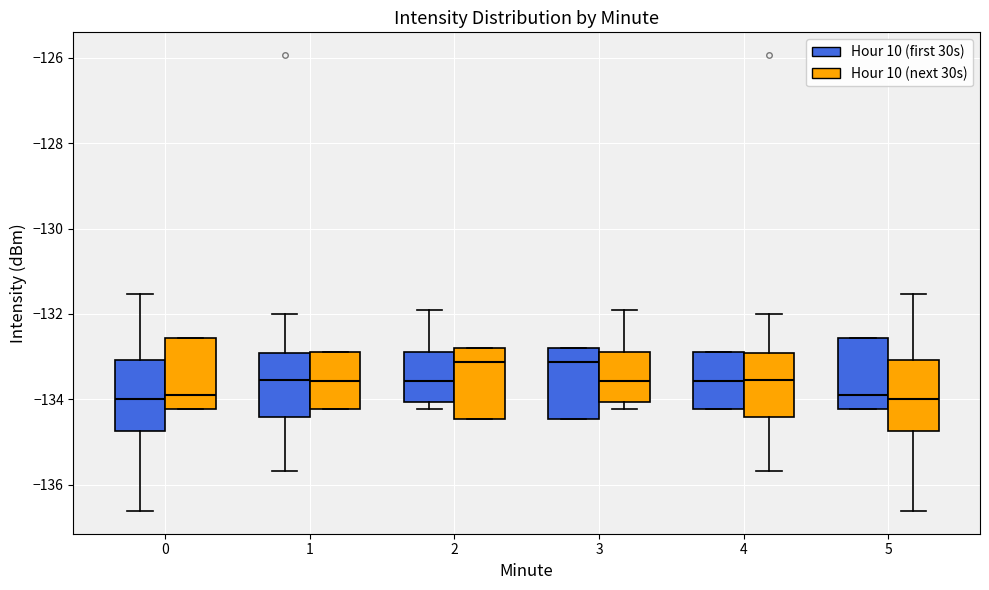

Reading left to right, transcribe this box plot: for each box, give where its median line is, the range the box spans, and where its two whiskers end, as read against the y-axis. The values are not printed on the chart, so give them approximately, as read against the axis.

0 (Hour 10 (first 30s)): median -134.0, box -134.8 to -133.0, whiskers -136.6 to -131.6
0 (Hour 10 (next 30s)): median -134.0, box -134.2 to -132.6, whiskers -134.2 to -132.6
1 (Hour 10 (first 30s)): median -133.6, box -134.4 to -133.0, whiskers -135.6 to -132.0
1 (Hour 10 (next 30s)): median -133.6, box -134.2 to -133.0, whiskers -134.2 to -133.0
2 (Hour 10 (first 30s)): median -133.6, box -134.0 to -133.0, whiskers -134.2 to -132.0
2 (Hour 10 (next 30s)): median -133.2, box -134.4 to -132.8, whiskers -134.4 to -132.8
3 (Hour 10 (first 30s)): median -133.2, box -134.4 to -132.8, whiskers -134.4 to -132.8
3 (Hour 10 (next 30s)): median -133.6, box -134.0 to -133.0, whiskers -134.2 to -132.0
4 (Hour 10 (first 30s)): median -133.6, box -134.2 to -133.0, whiskers -134.2 to -133.0
4 (Hour 10 (next 30s)): median -133.6, box -134.4 to -133.0, whiskers -135.6 to -132.0
5 (Hour 10 (first 30s)): median -134.0, box -134.2 to -132.6, whiskers -134.2 to -132.6
5 (Hour 10 (next 30s)): median -134.0, box -134.8 to -133.0, whiskers -136.6 to -131.6